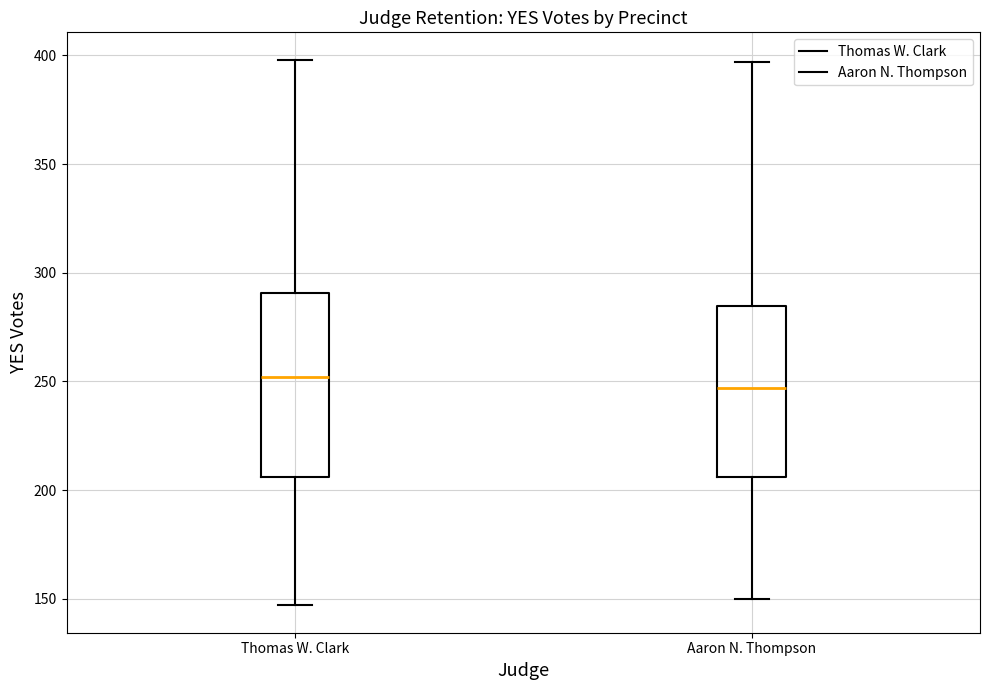

Which box is the tallest, from its lower edge to its upper edge?

Thomas W. Clark